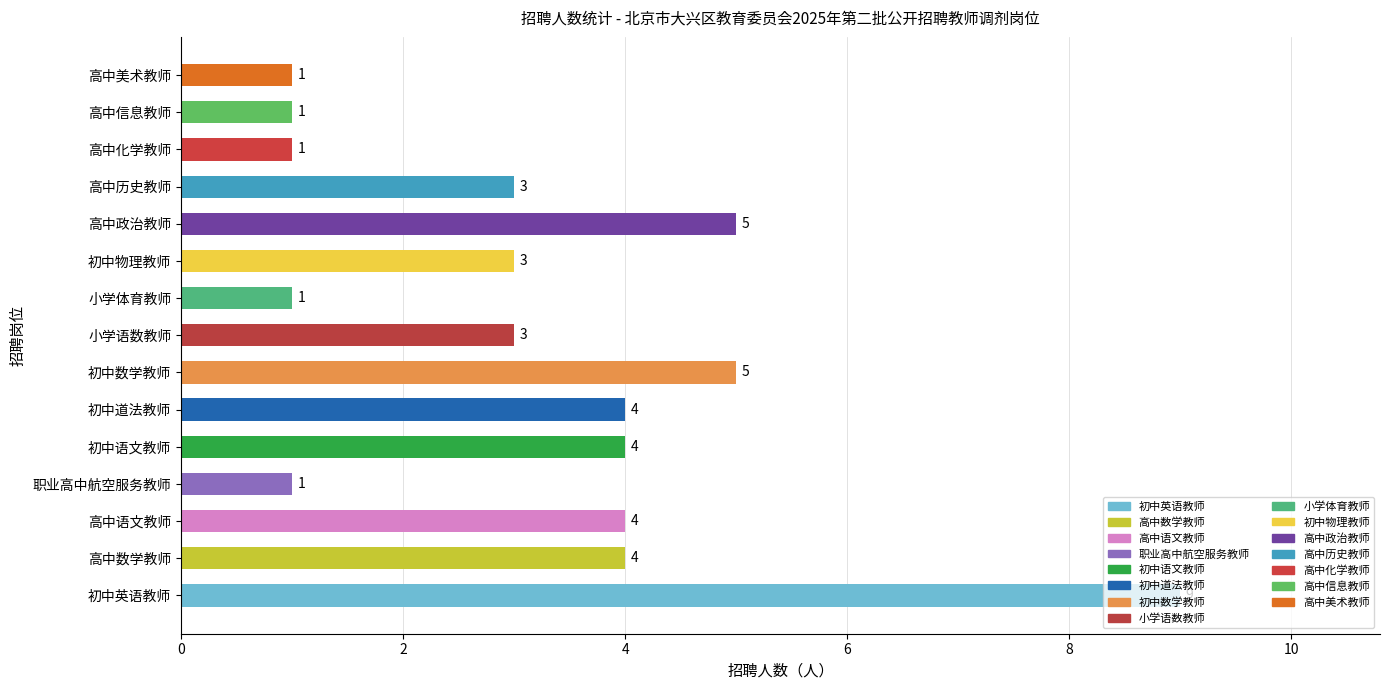

Is it true that the value at 高中美术教师 is 1?

True